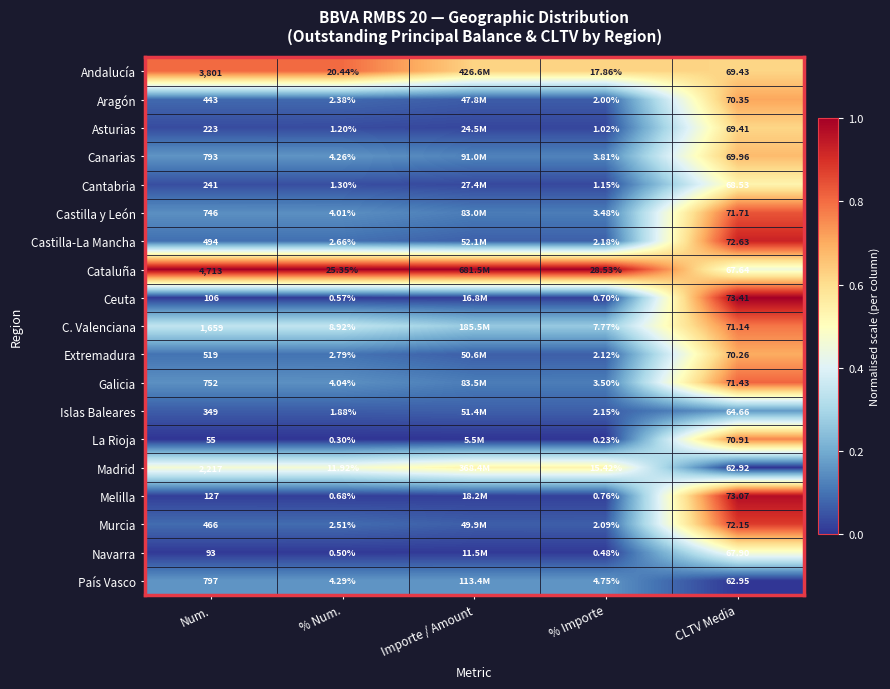

Rank the series at % Importe from lowest to highest value.

La Rioja, Navarra, Ceuta, Melilla, Asturias, Cantabria, Aragón, Murcia, Extremadura, Islas Baleares, Castilla-La Mancha, Castilla y León, Galicia, Canarias, País Vasco, C. Valenciana, Madrid, Andalucía, Cataluña